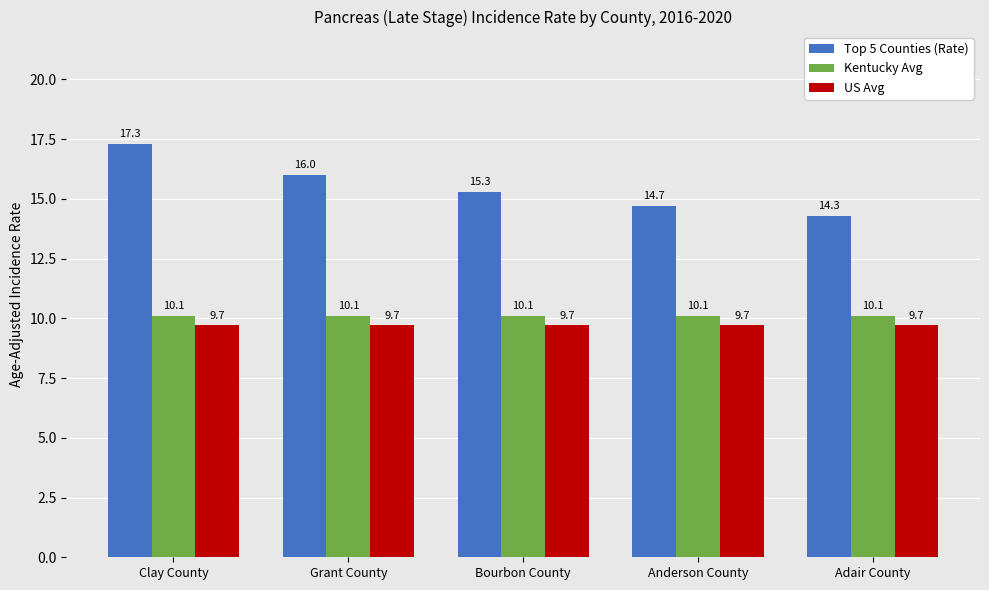

Rank the series at Adair County from highest to lowest value.

Top 5 Counties (Rate), Kentucky Avg, US Avg